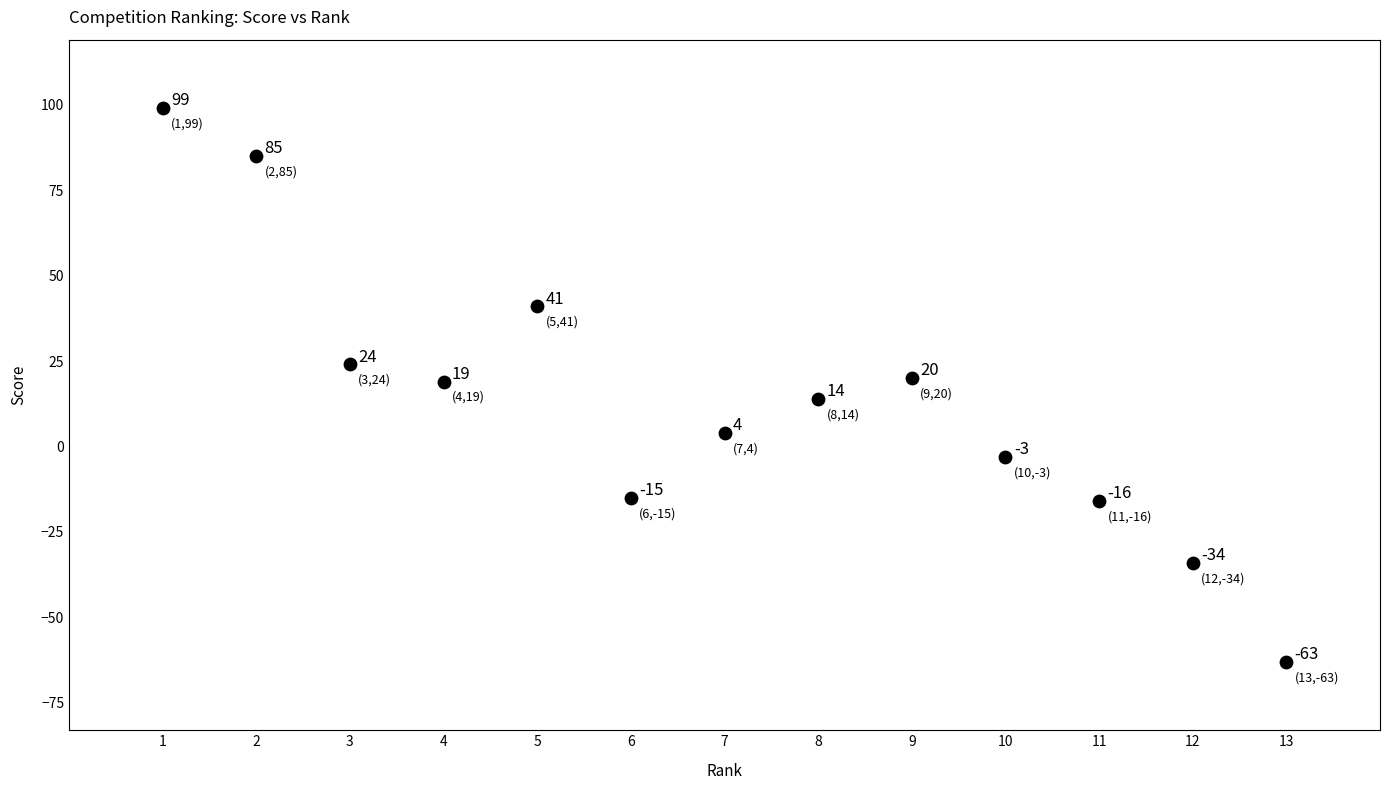

What Y value in the scatter plot is closest to 18?

19